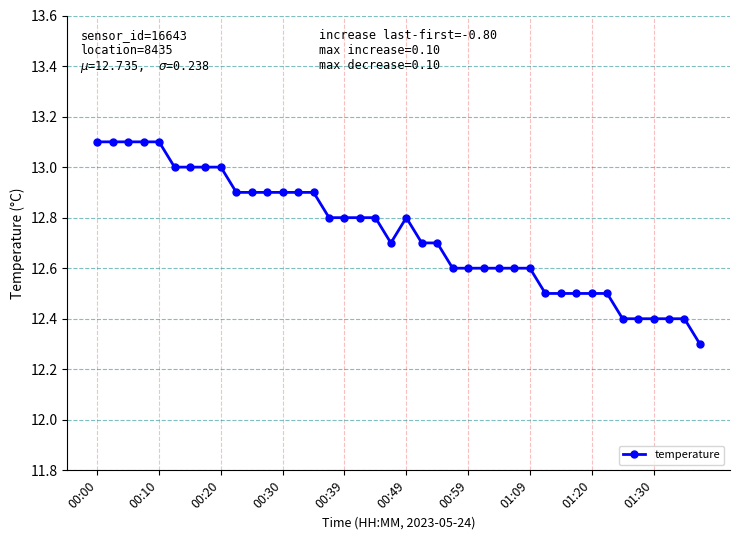

Reading left to right, transcribe all the data shown in this chart.

13.1	13.1	13.1	13.1	13.1	13.0	13.0	13.0	13.0	12.9	12.9	12.9	12.9	12.9	12.9	12.8	12.8	12.8	12.8	12.7	12.8	12.7	12.7	12.6	12.6	12.6	12.6	12.6	12.6	12.5	12.5	12.5	12.5	12.5	12.4	12.4	12.4	12.4	12.4	12.3